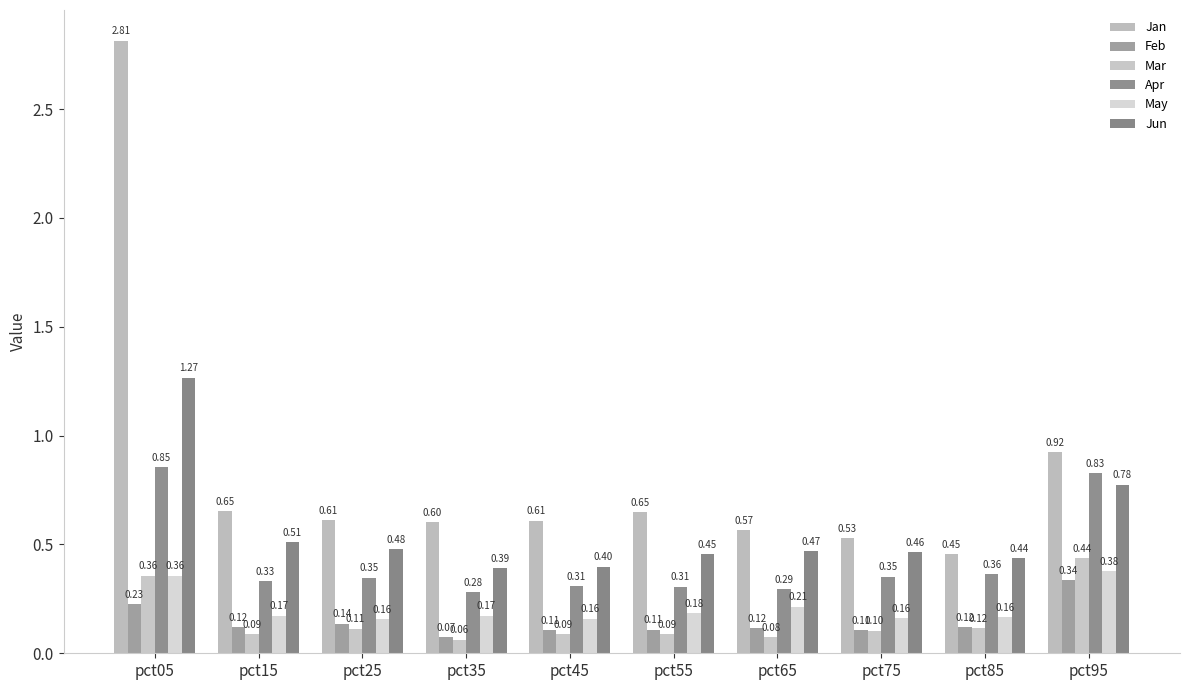

Count the number of categories in the chart.

10